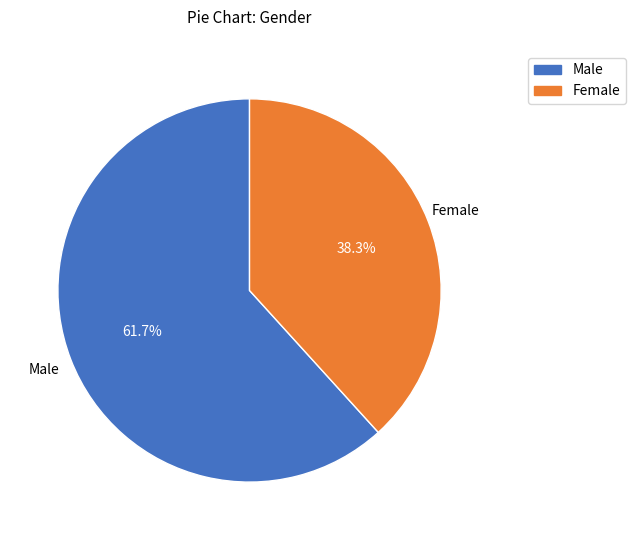

How many slices are in this pie chart?

2